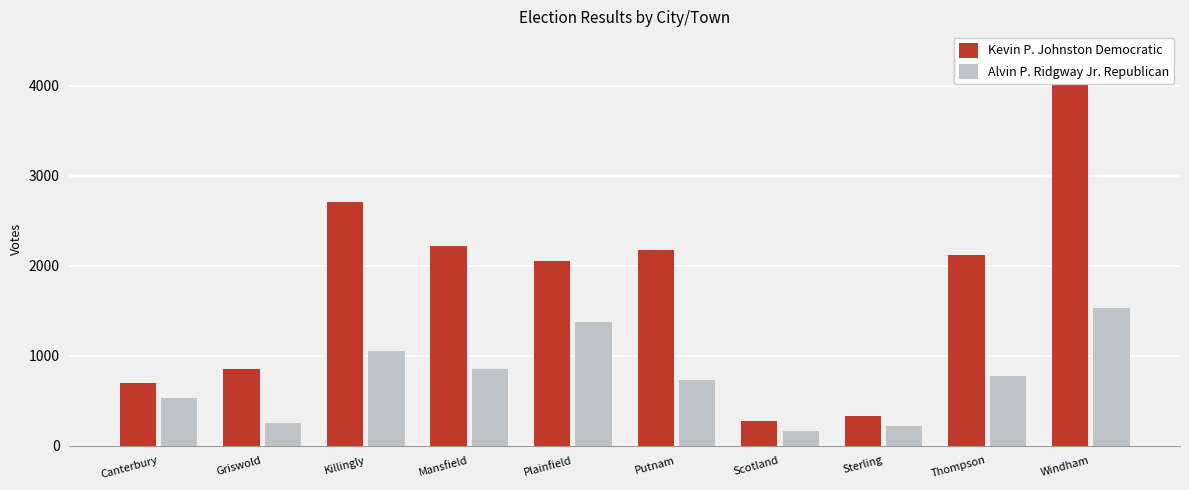

Reading left to right, transcribe all the data shown in this chart.

Kevin P. Johnston Democratic: 696	854	2703	2215	2053	2174	277	323	2118	4387
Alvin P. Ridgway Jr. Republican: 530	248	1046	852	1369	730	160	215	769	1526